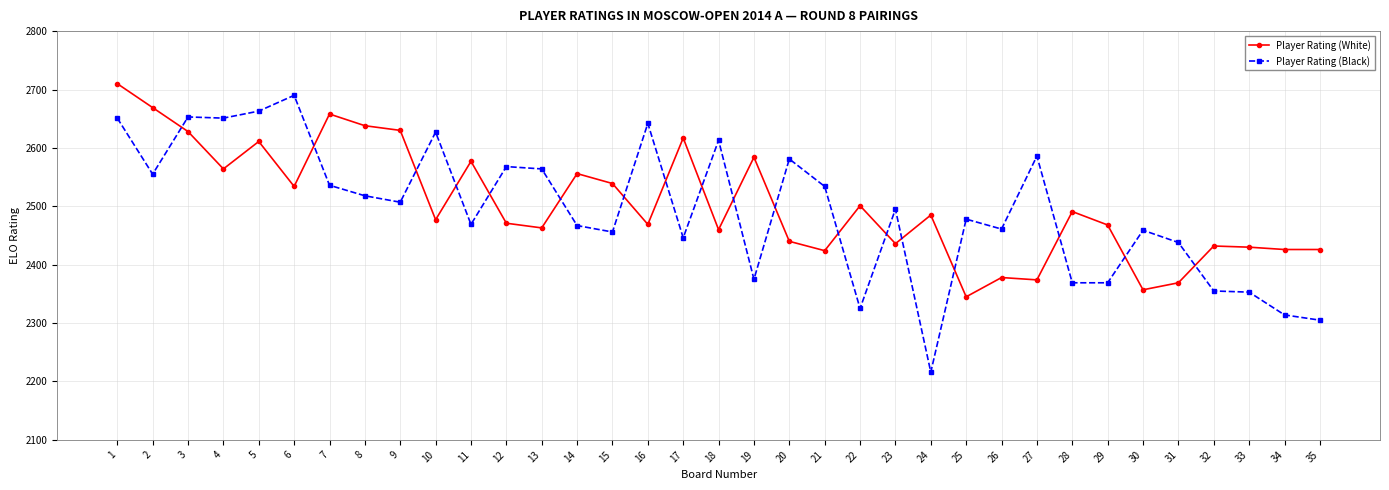

What is the difference between the maximum and minimum values in the Player Rating (White) series?

365